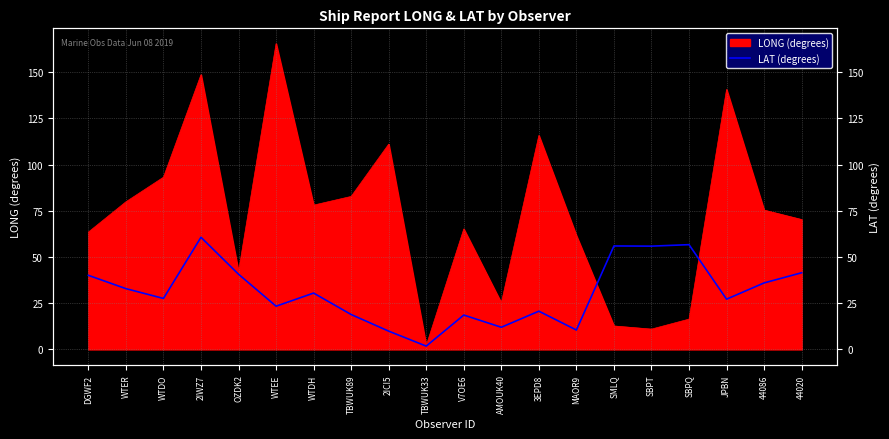

The chart shows a value of 42.5 at WTDH. True or false?

False